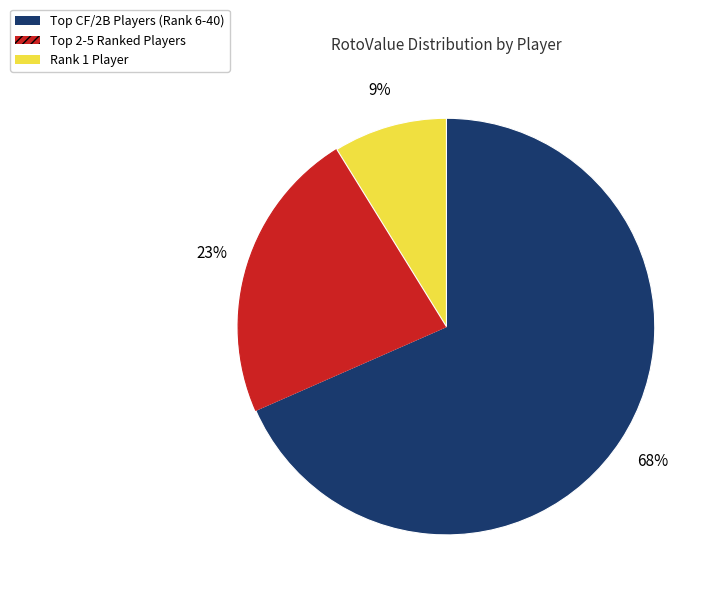

Does any single category account for the majority?

Yes